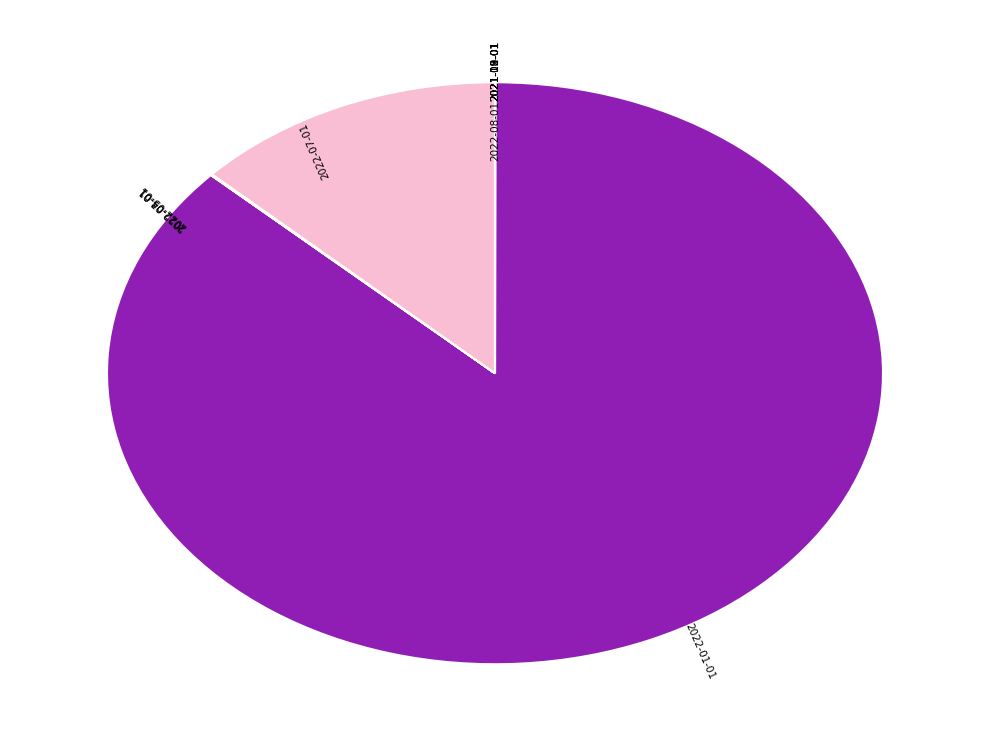

Is there a majority slice in this chart?

Yes